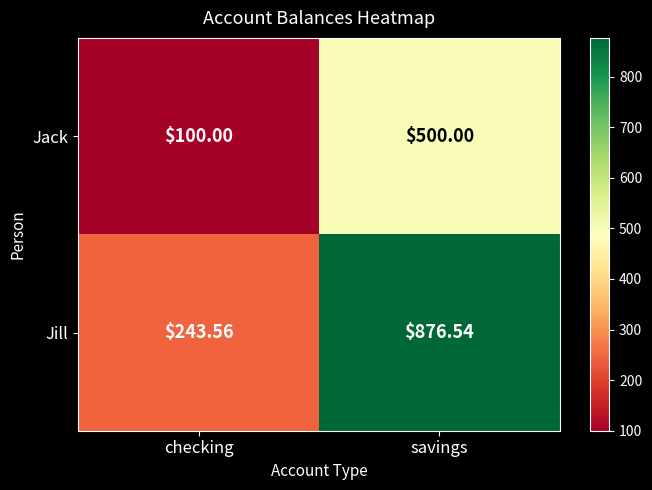

Which category has the highest value across all series?

savings